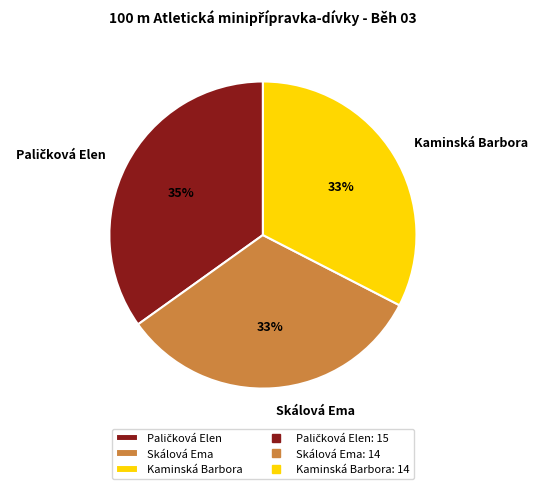

Is there a majority slice in this chart?

No